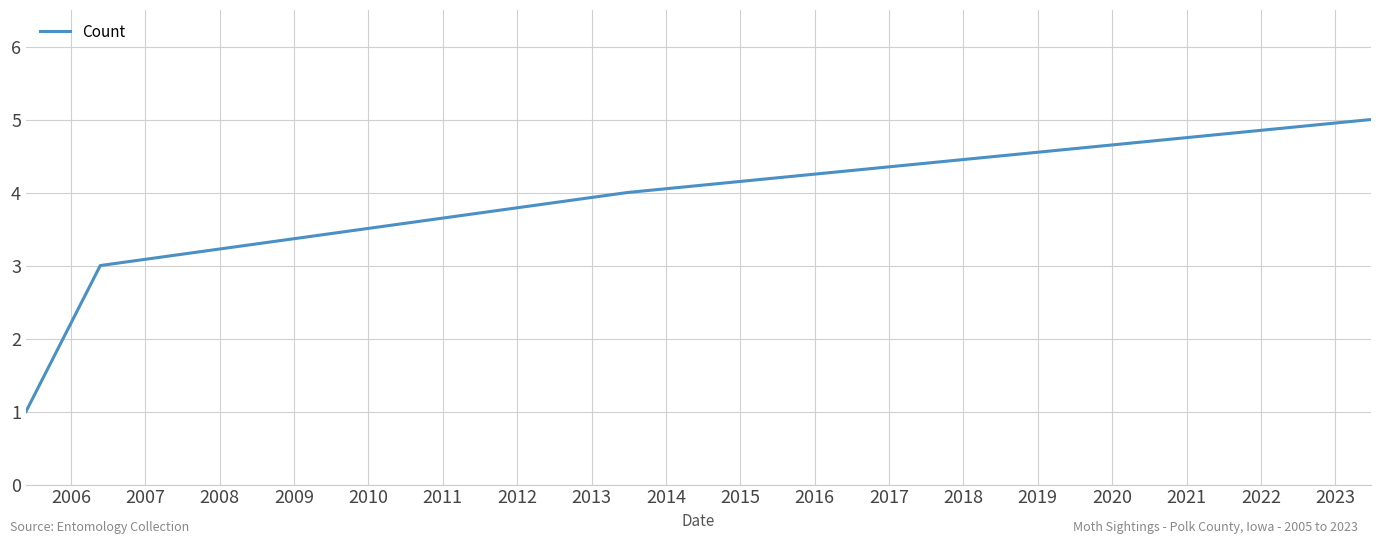

What is the difference between the maximum and minimum values?

4